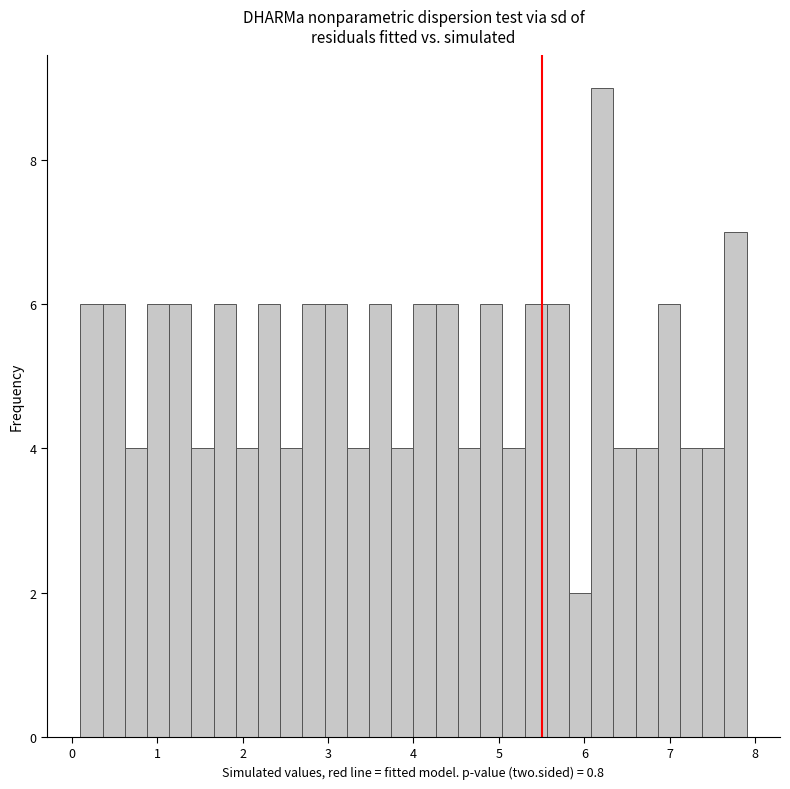

Read against the x-axis, roughly where is the centre of the tallest bar?

6.2